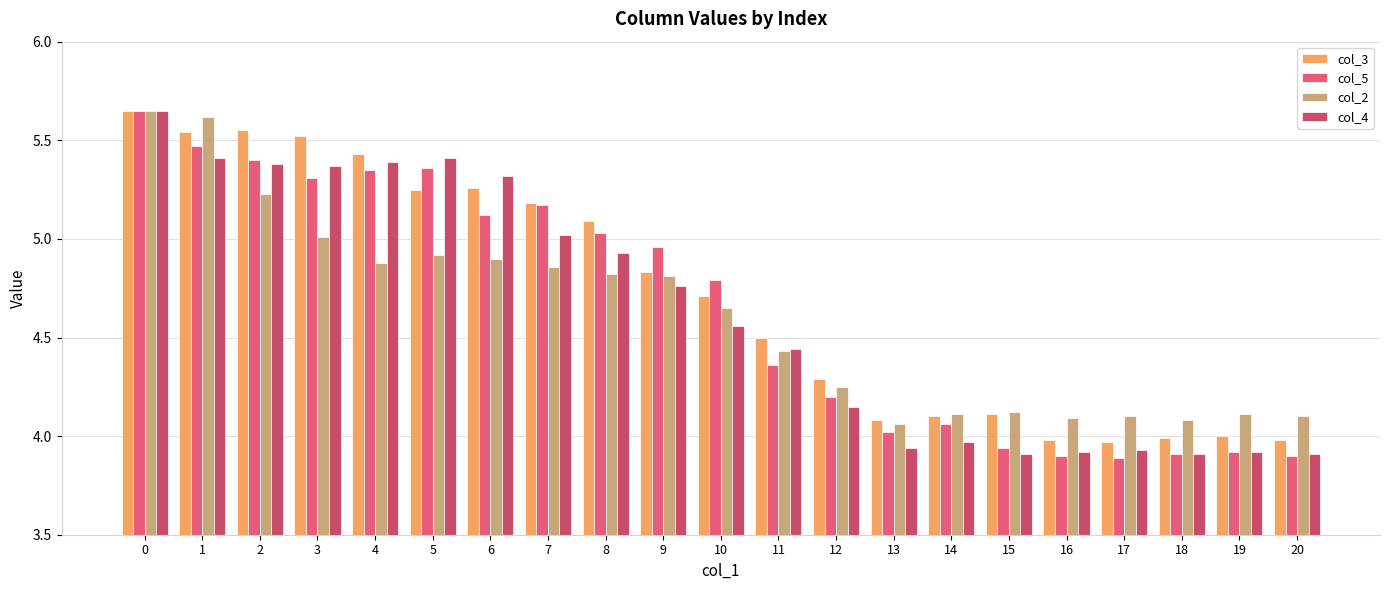

What is the sum of all col_2 values?

96.8